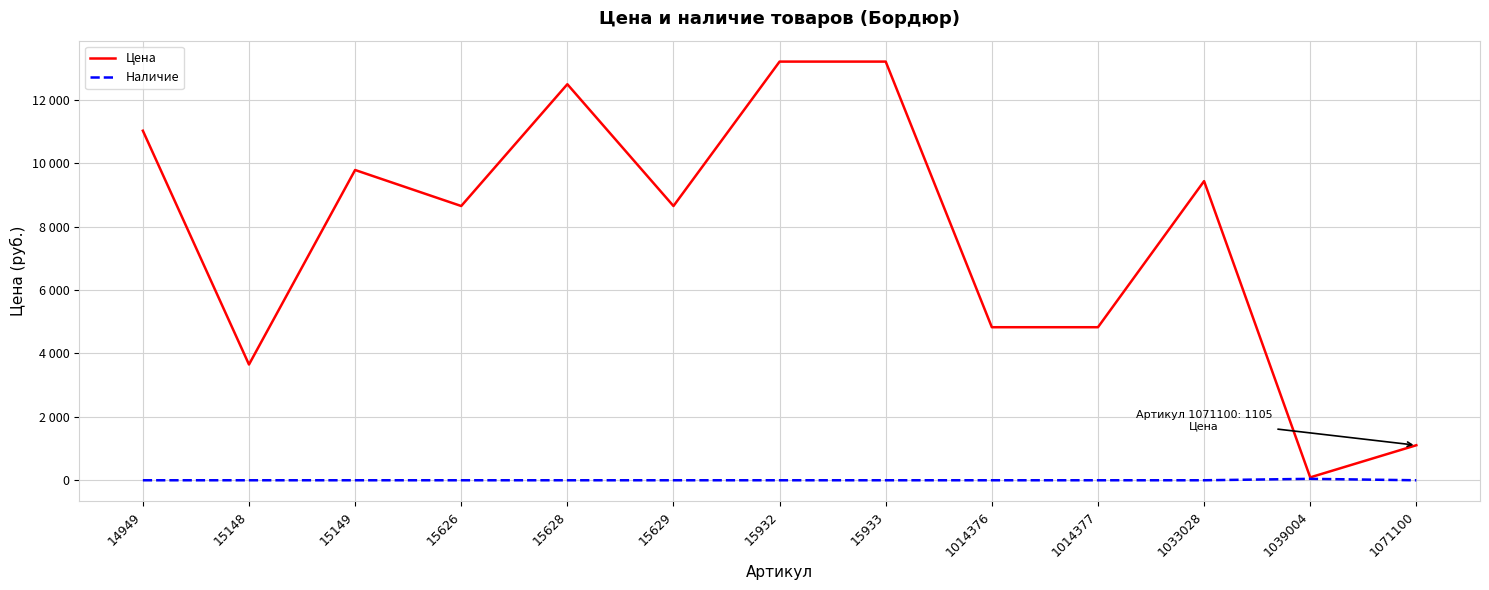

Is this an area chart (filled region under the line)?

No